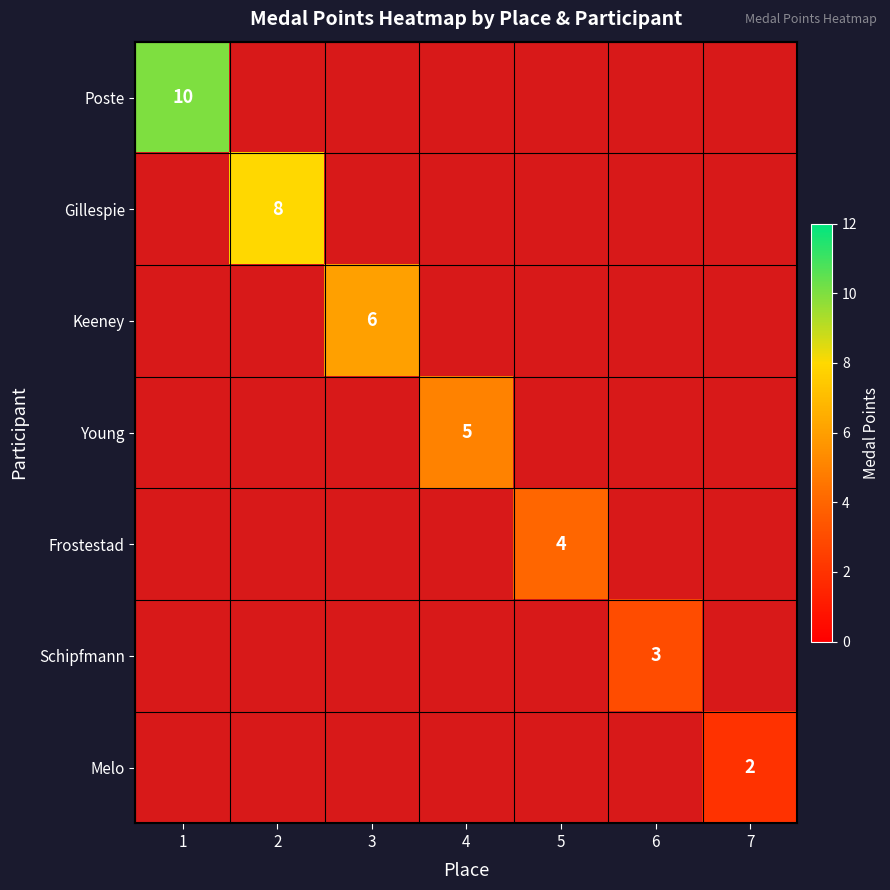

Rank the series by their maximum value, from highest to lowest.

Poste, Gillespie, Keeney, Young, Frostestad, Schipfmann, Melo